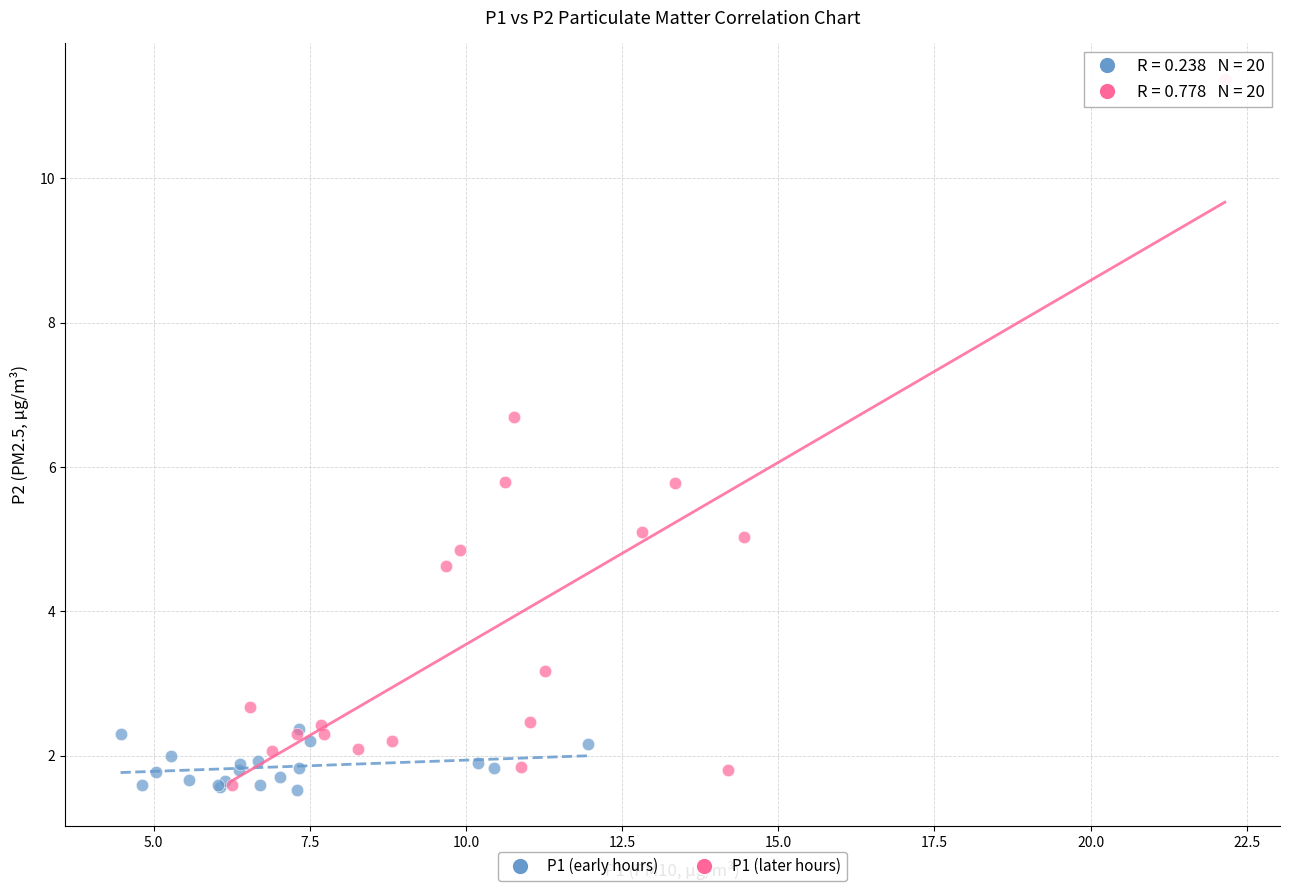

Which series has the widest spread of Y values?

P1 (later hours)